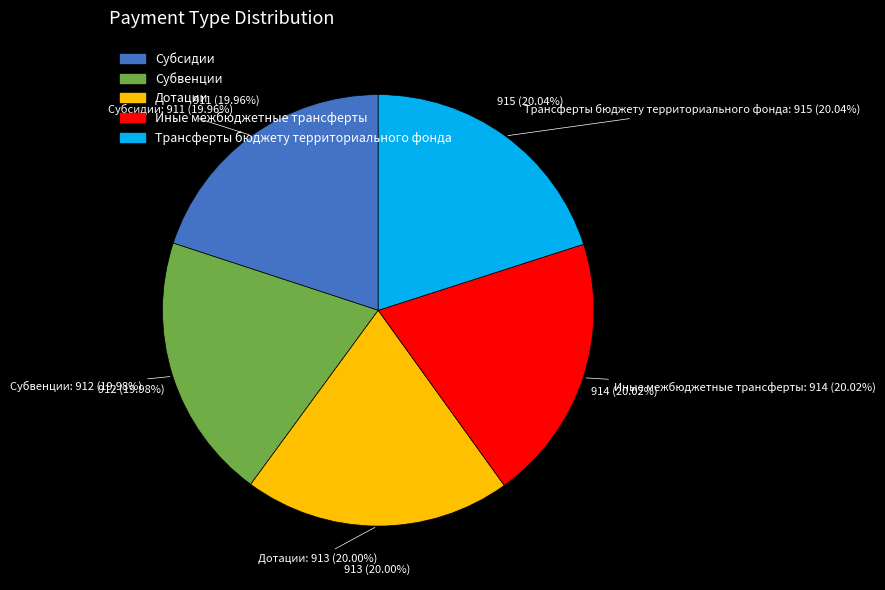

How many slices are in this pie chart?

5